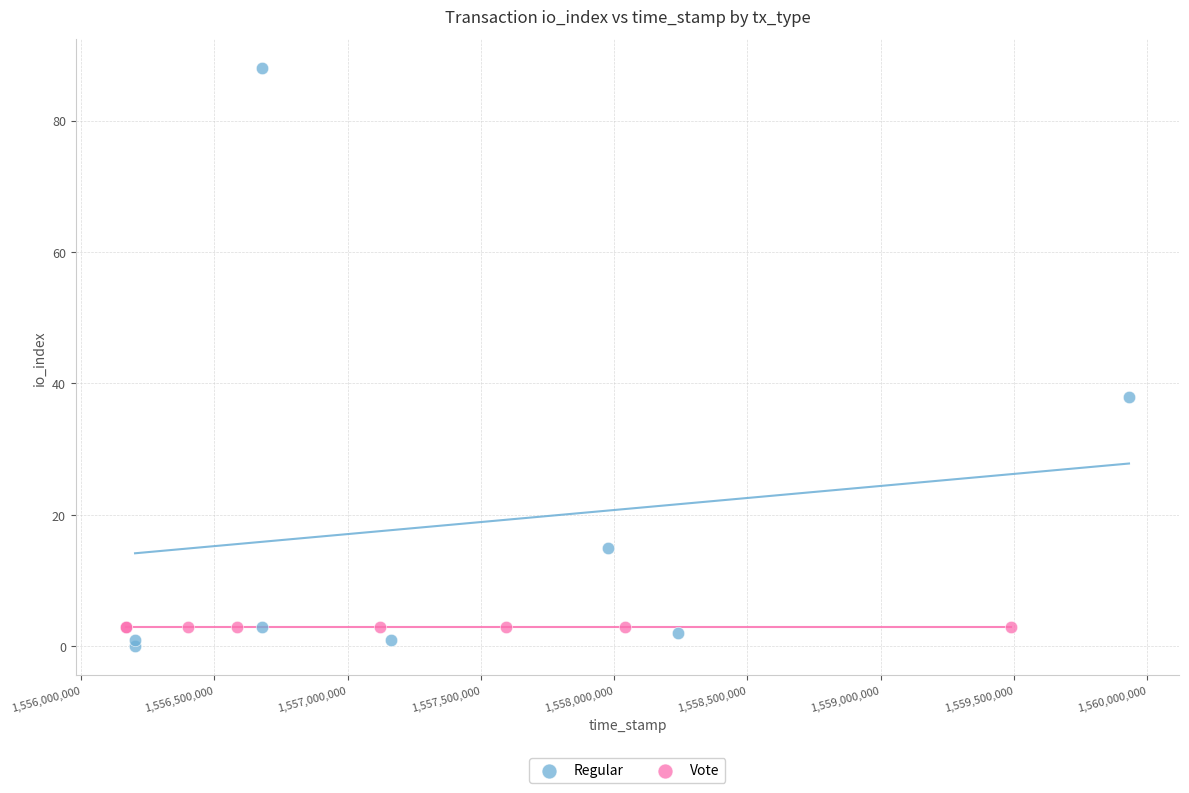

Which series reaches the maximum Y coordinate?

Regular